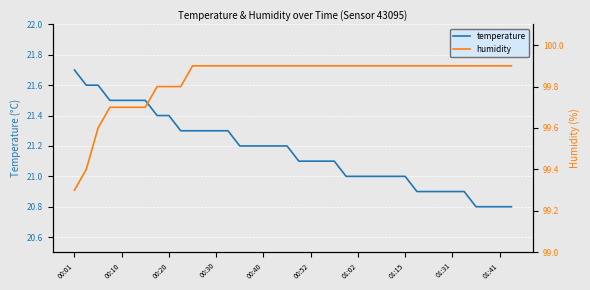

True or false: temperature has more than 2 points higher than both neighbors.

False